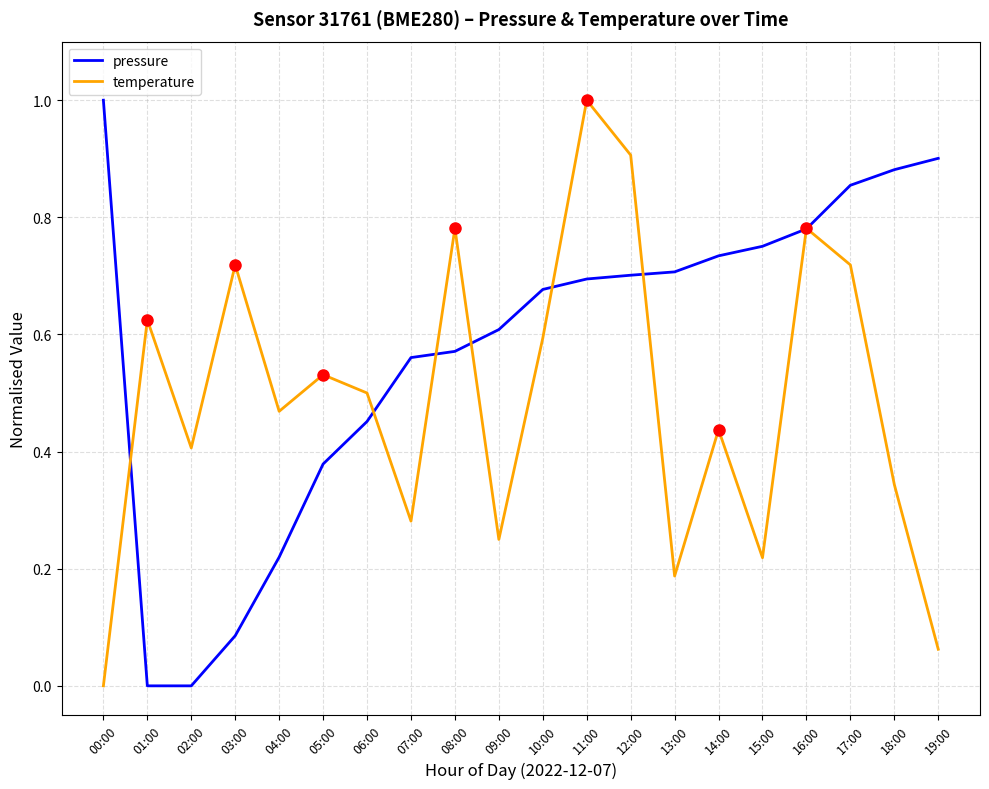

Which series changed the most between 03:00 and 13:00?

pressure